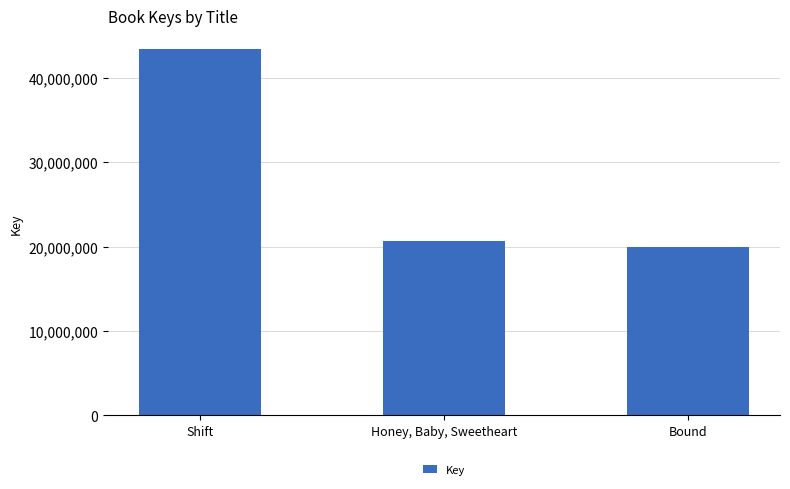

What is the average value?

28029498